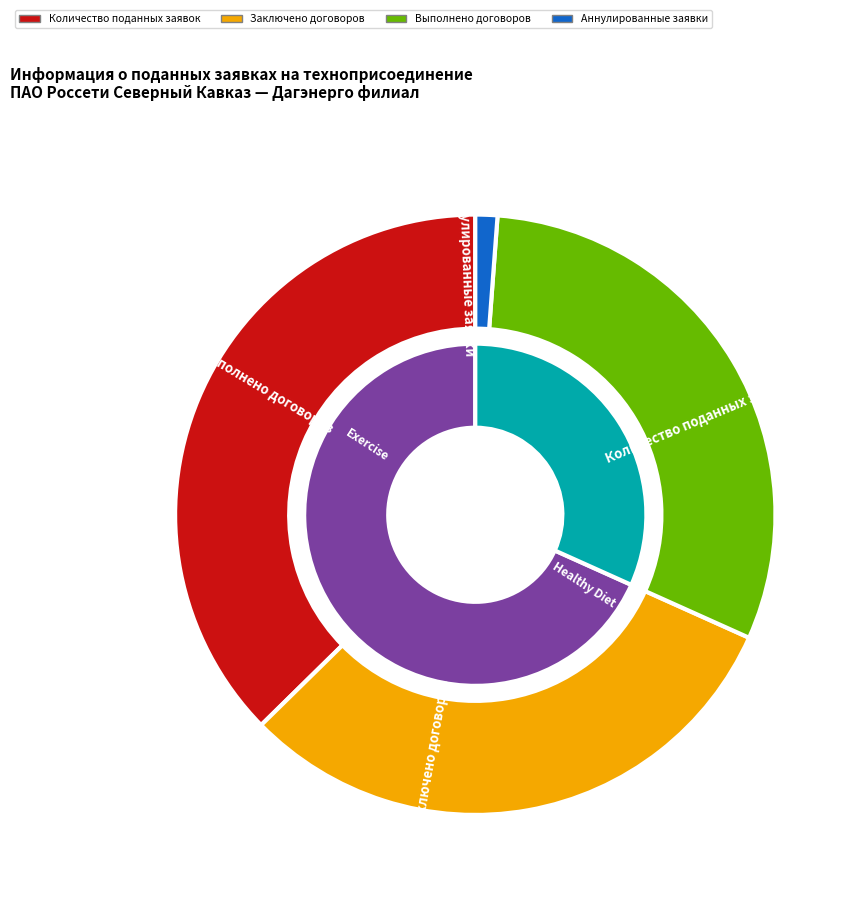

Is Заключено договоров the majority of the pie?

No